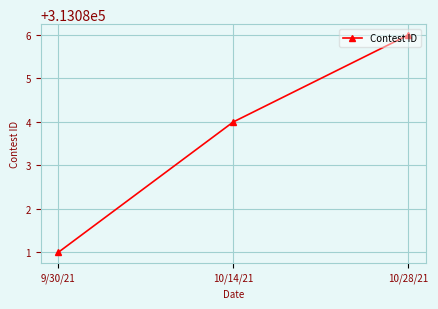

What is the smallest value displayed?

313081